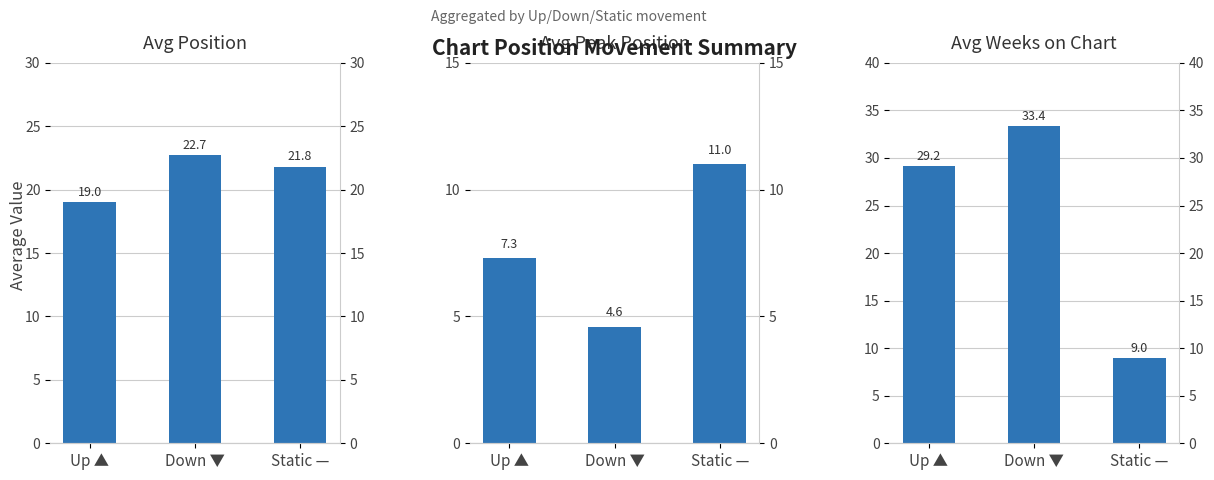

The value of Avg Position at Static — is 21.8. True or false?

True